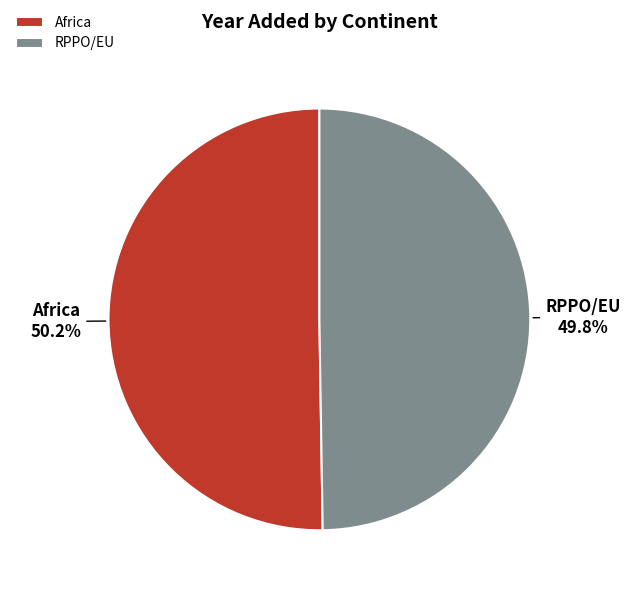

Combined, what portion of the pie is RPPO/EU and Africa?

100.0%